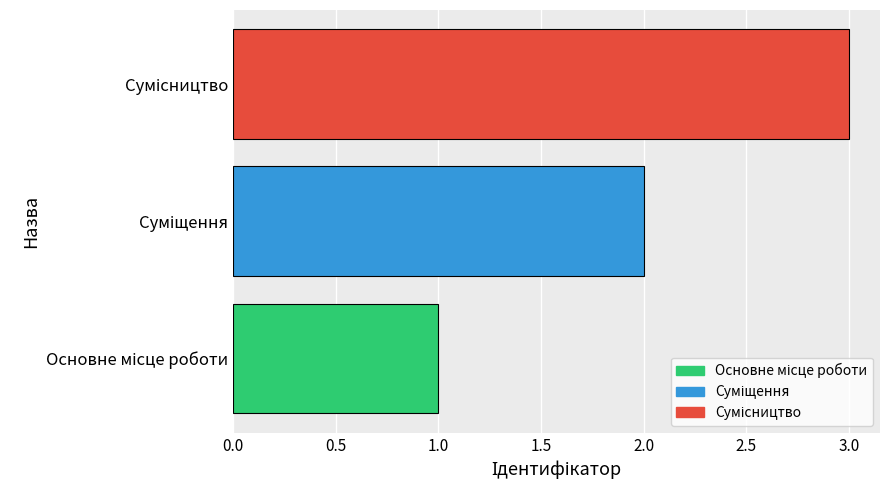

What is the sum of all values?

6